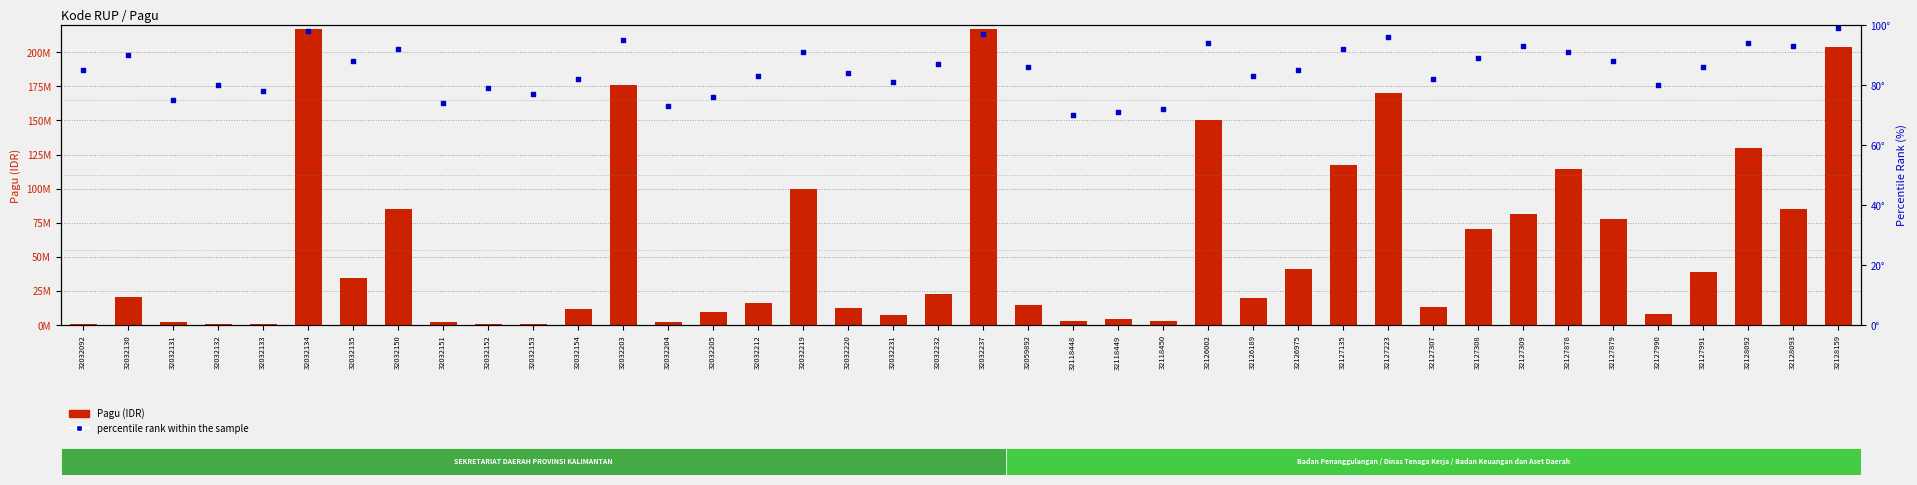

Which series has the widest spread of Y values?

Pagu (IDR)